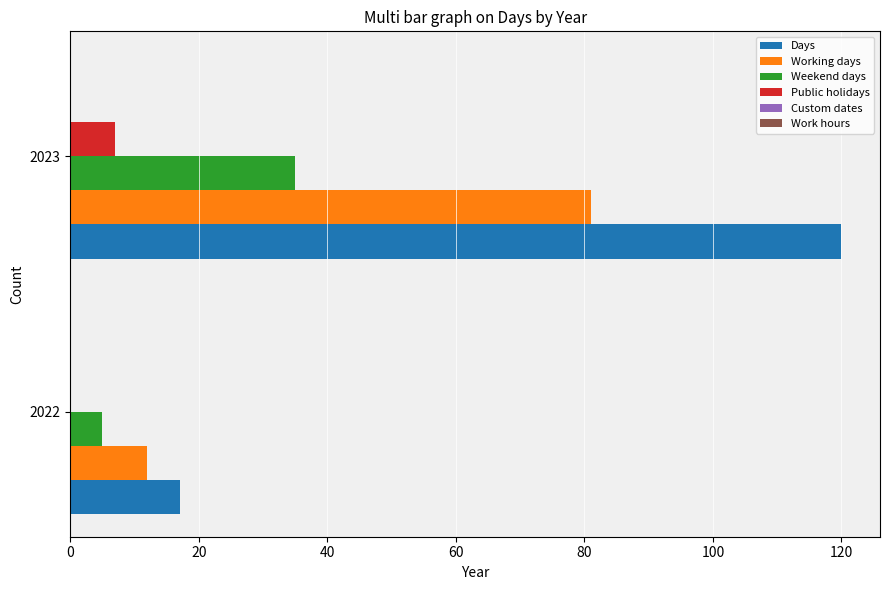

How many values in Public holidays are above zero?

1